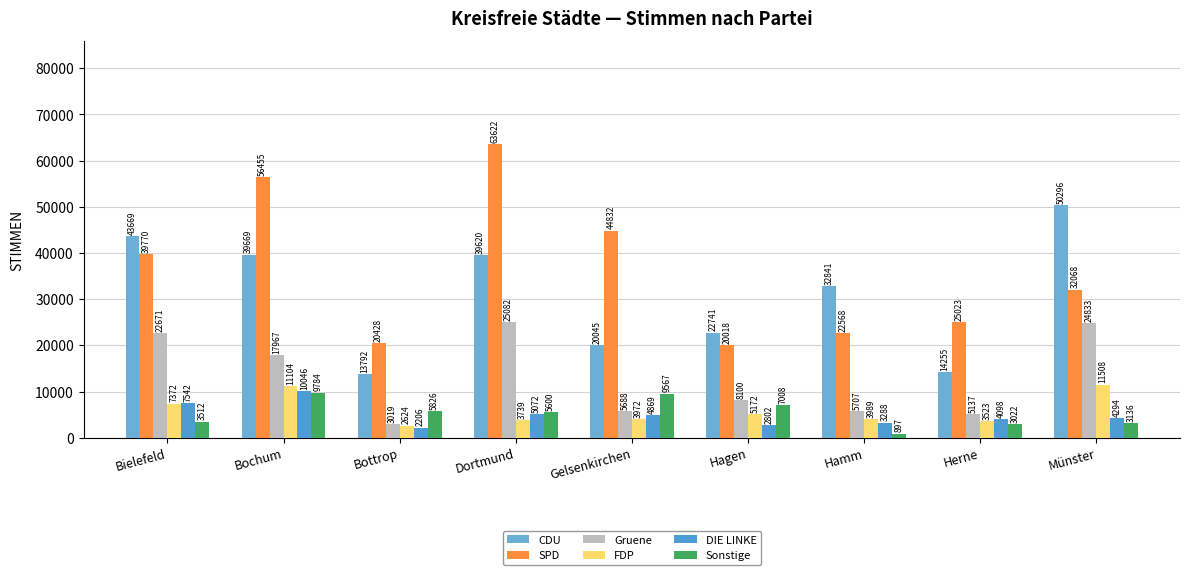

Are the bars grouped side by side (vs. stacked)?

Yes